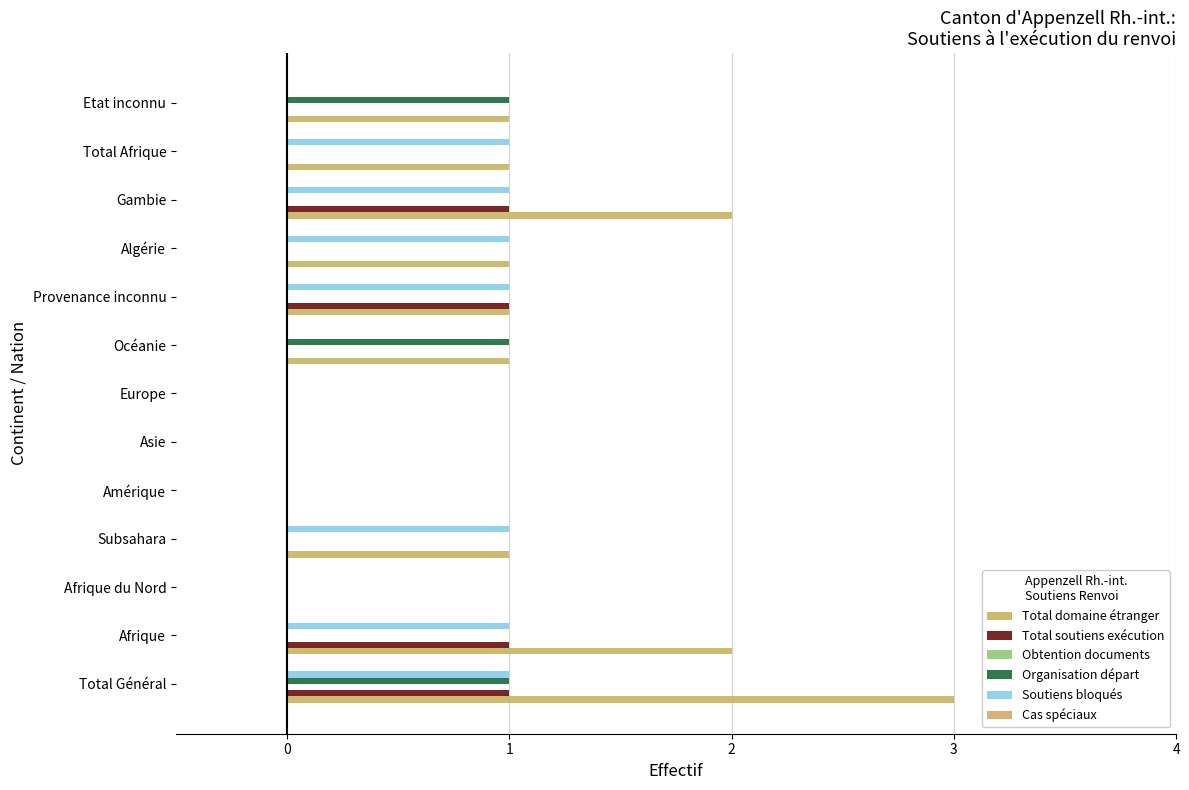

Count the number of categories in the chart.

13